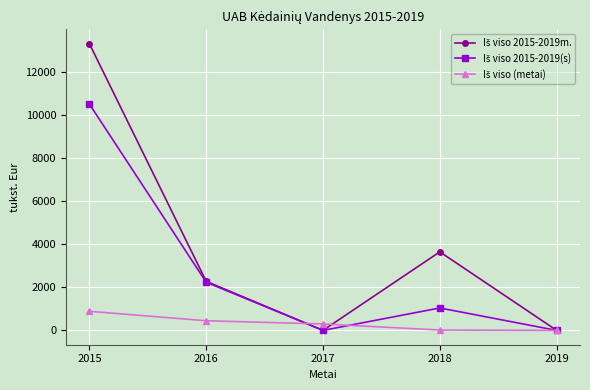

What is the spread (max minus min) of values at 2017?

298.0